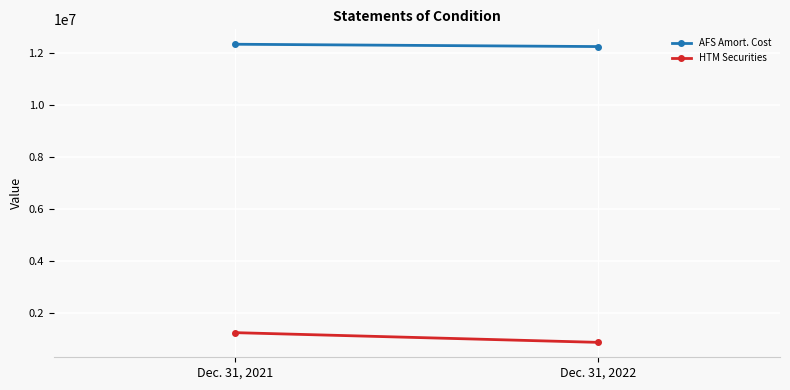

What is the sum of the AFS Amort. Cost values at Dec. 31, 2022 and Dec. 31, 2021?

24619665